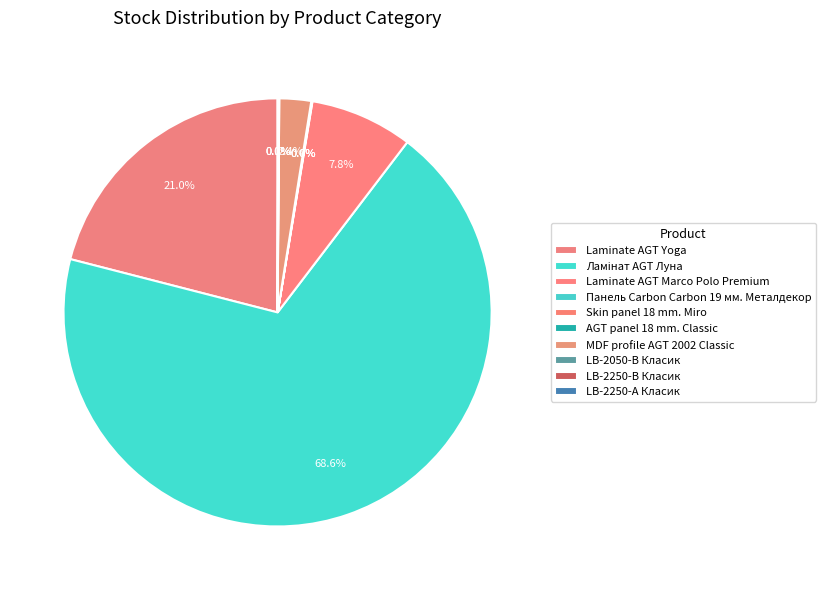

True or false: Laminate AGT Marco Polo Premium accounts for 8% of the total.

True